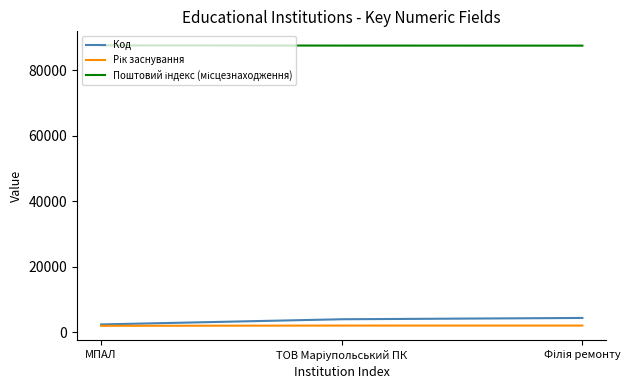

What is the difference between the highest and lowest values at МПАЛ?

85659